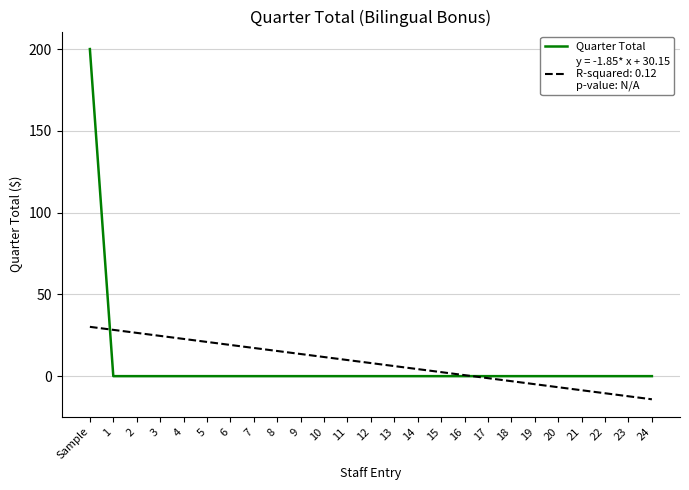

How many lines are shown in the chart?

2